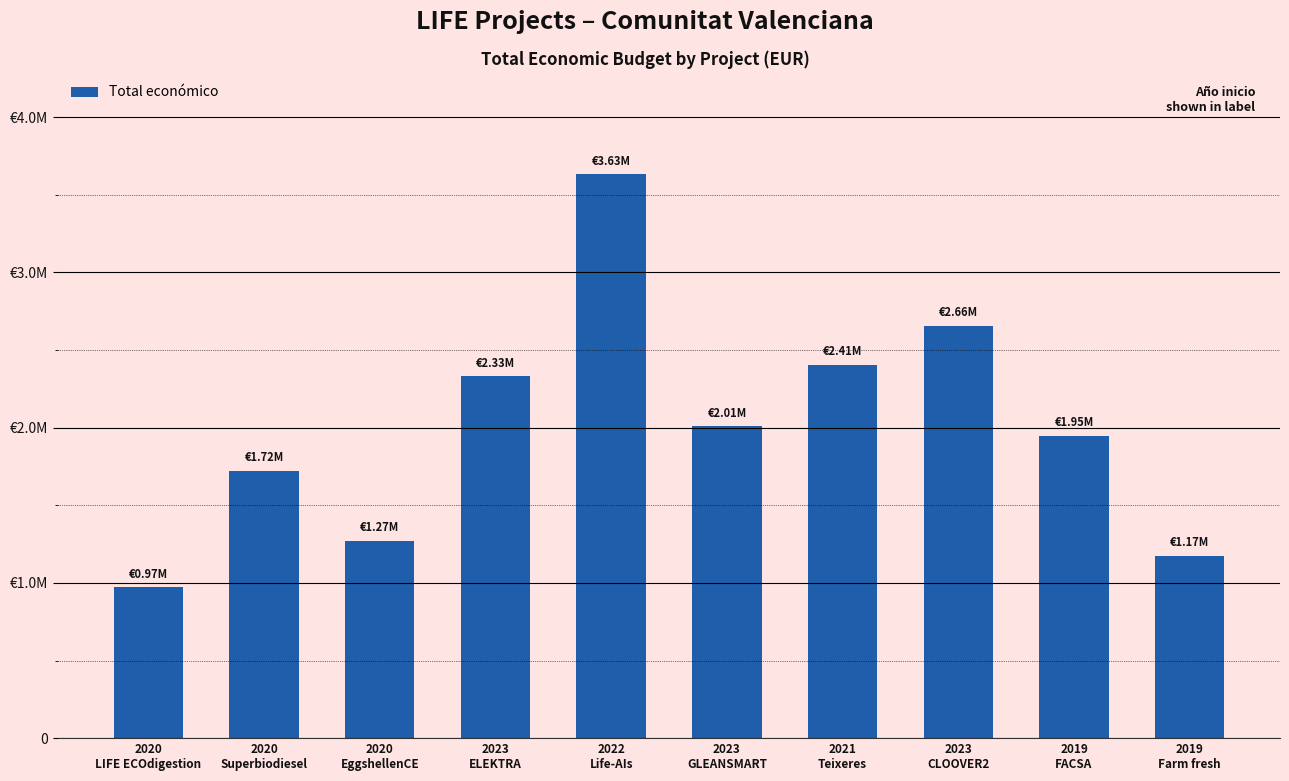

Approximately how many times larger is the value at 2022
Life-AIs compared to 2020
Superbiodiesel?

2.1